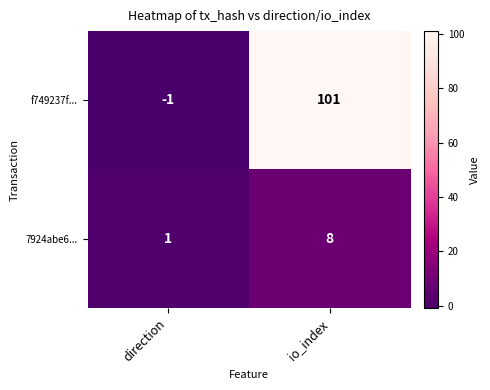

What is the spread (max minus min) of values at io_index?

93